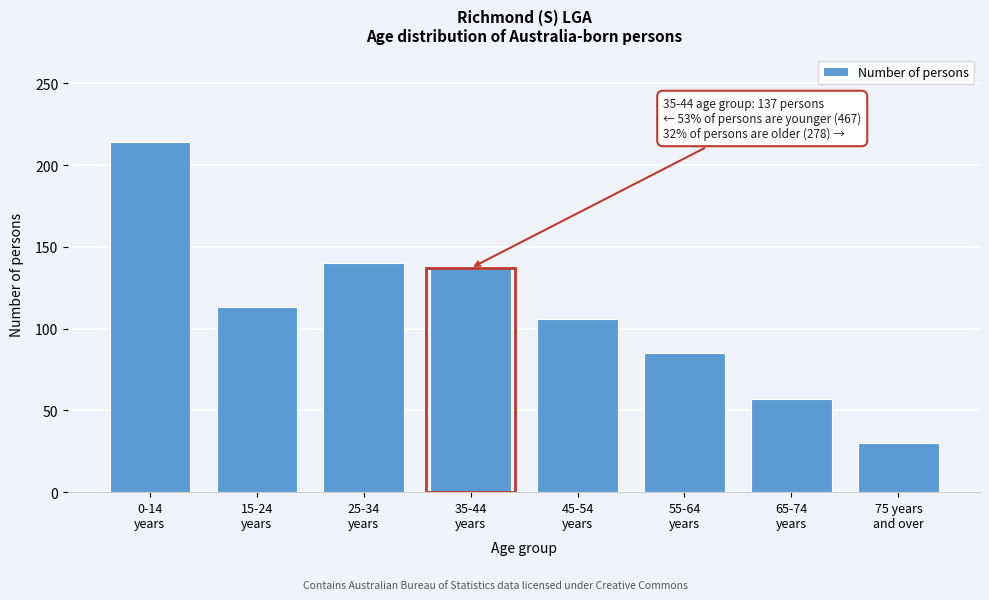

Reading right to left, list all the values displayed in this chart.

30	57	85	106	137	140	113	214